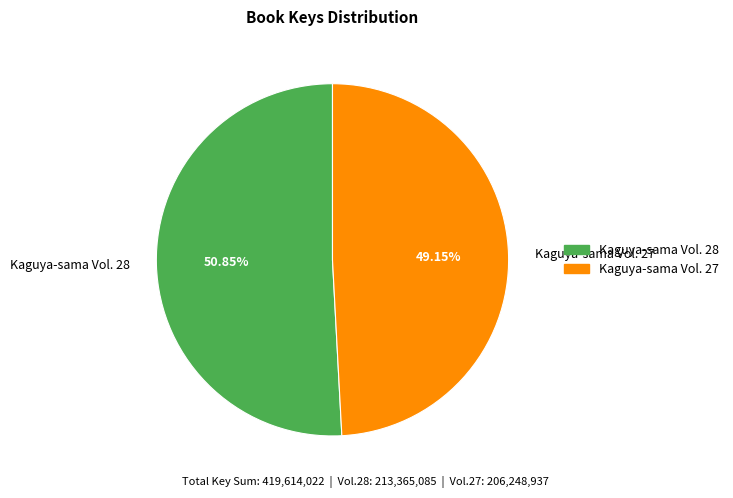

Do Kaguya-sama Vol. 27 and Kaguya-sama Vol. 28 together represent more than half of the pie?

Yes